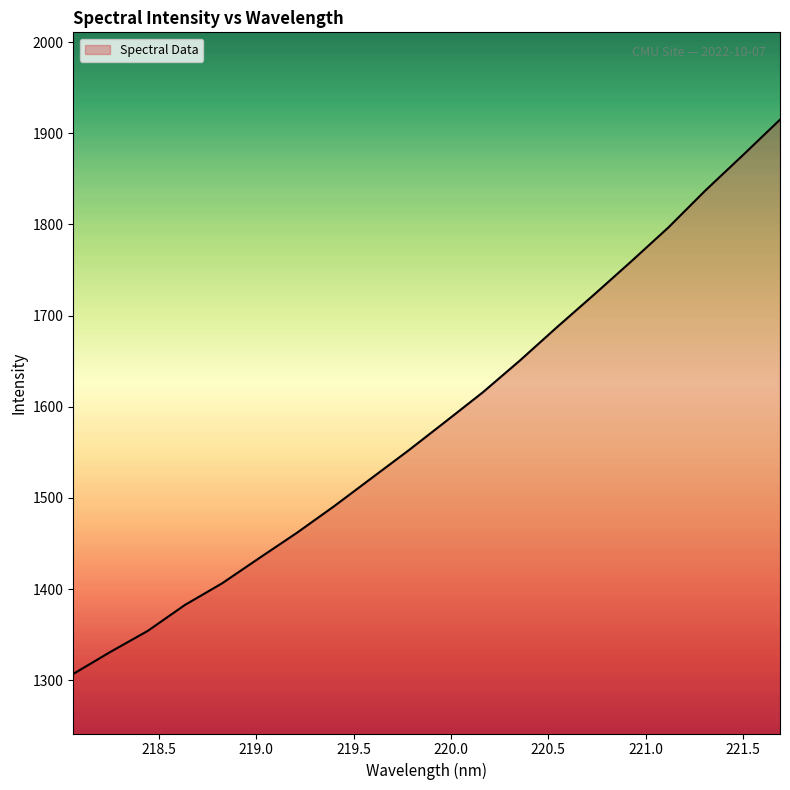

What is the difference between the maximum and minimum values?

608.0